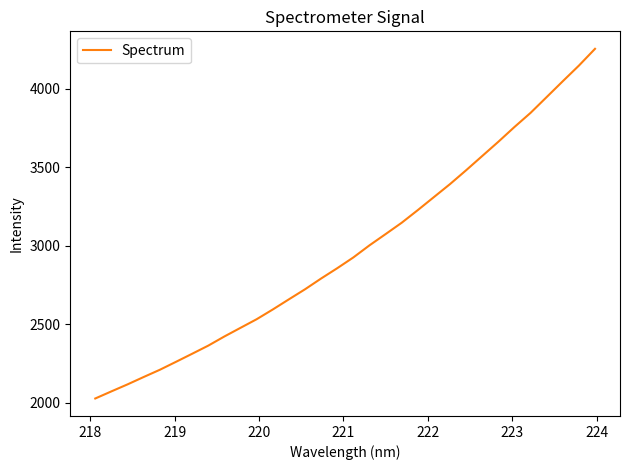

What is the difference between the maximum and minimum values?

2227.3